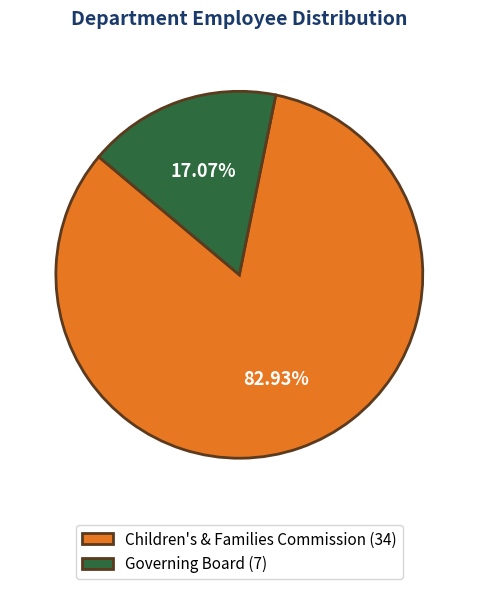

How many slices are in this pie chart?

2